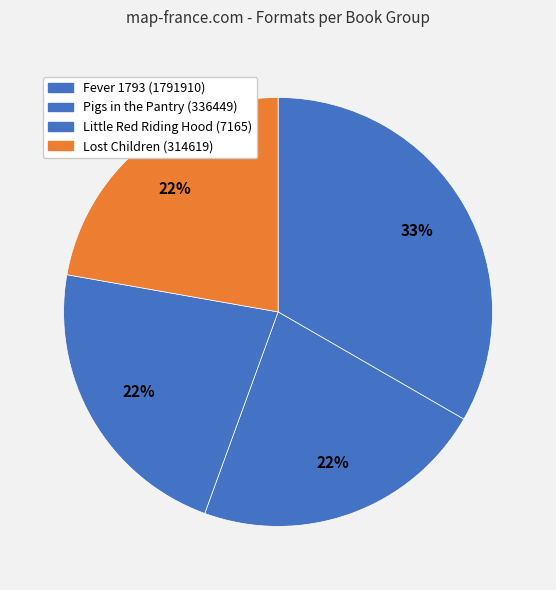

To the nearest percent, what portion does Little Red Riding Hood (7165) represent?

22%